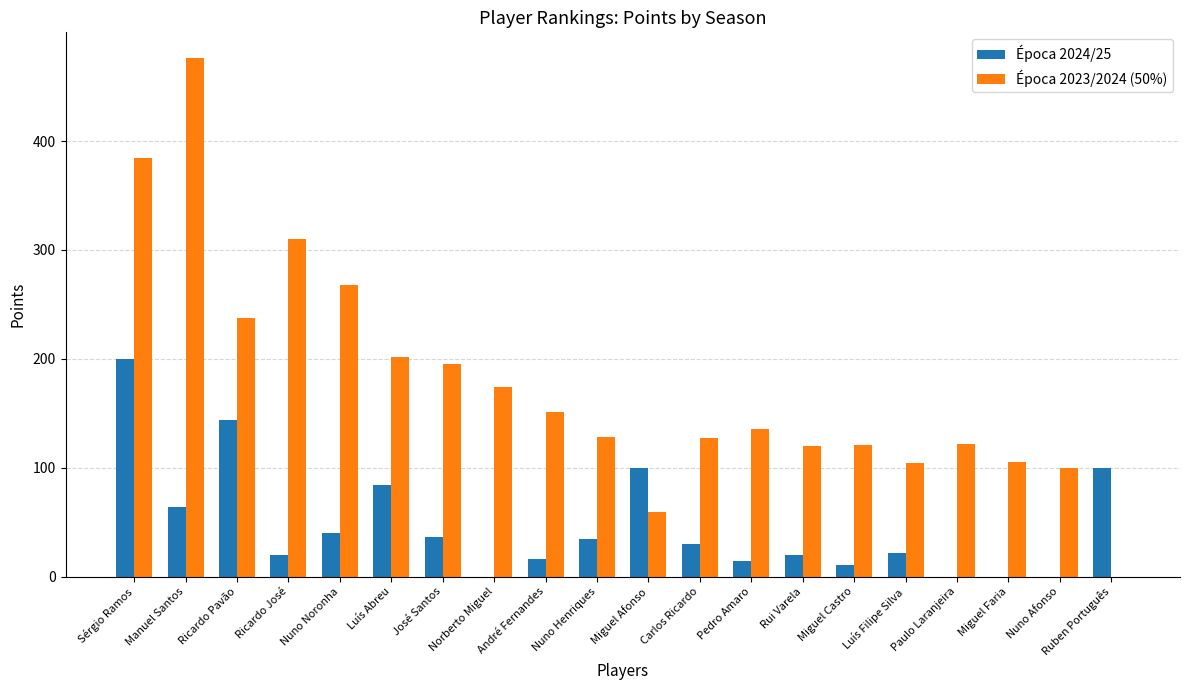

Between Nuno Henriques and Paulo Laranjeira, which series saw the biggest shift?

Época 2024/25